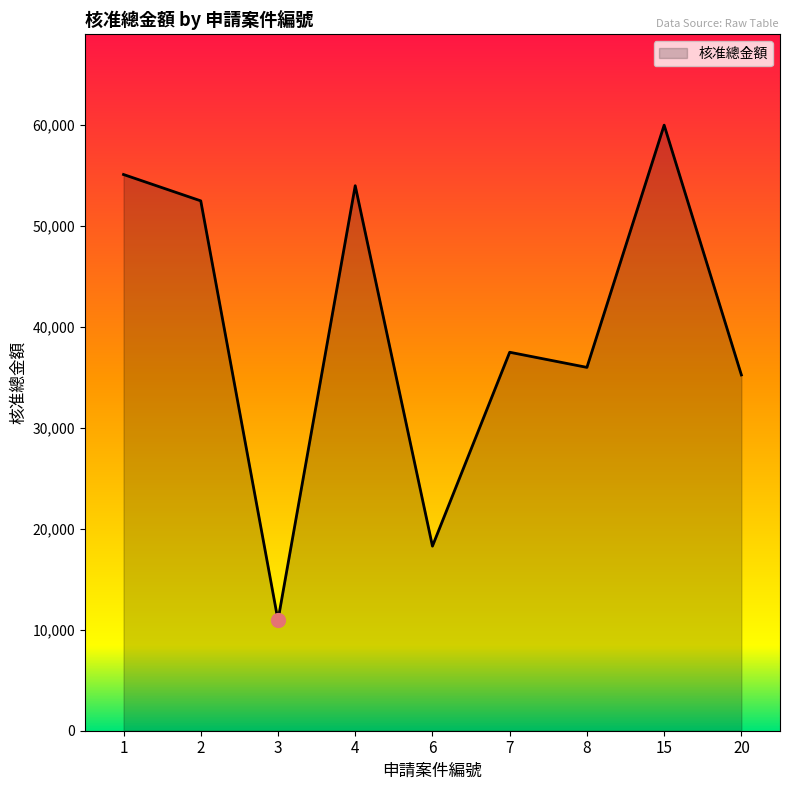

What is the maximum value shown in the chart?

60000